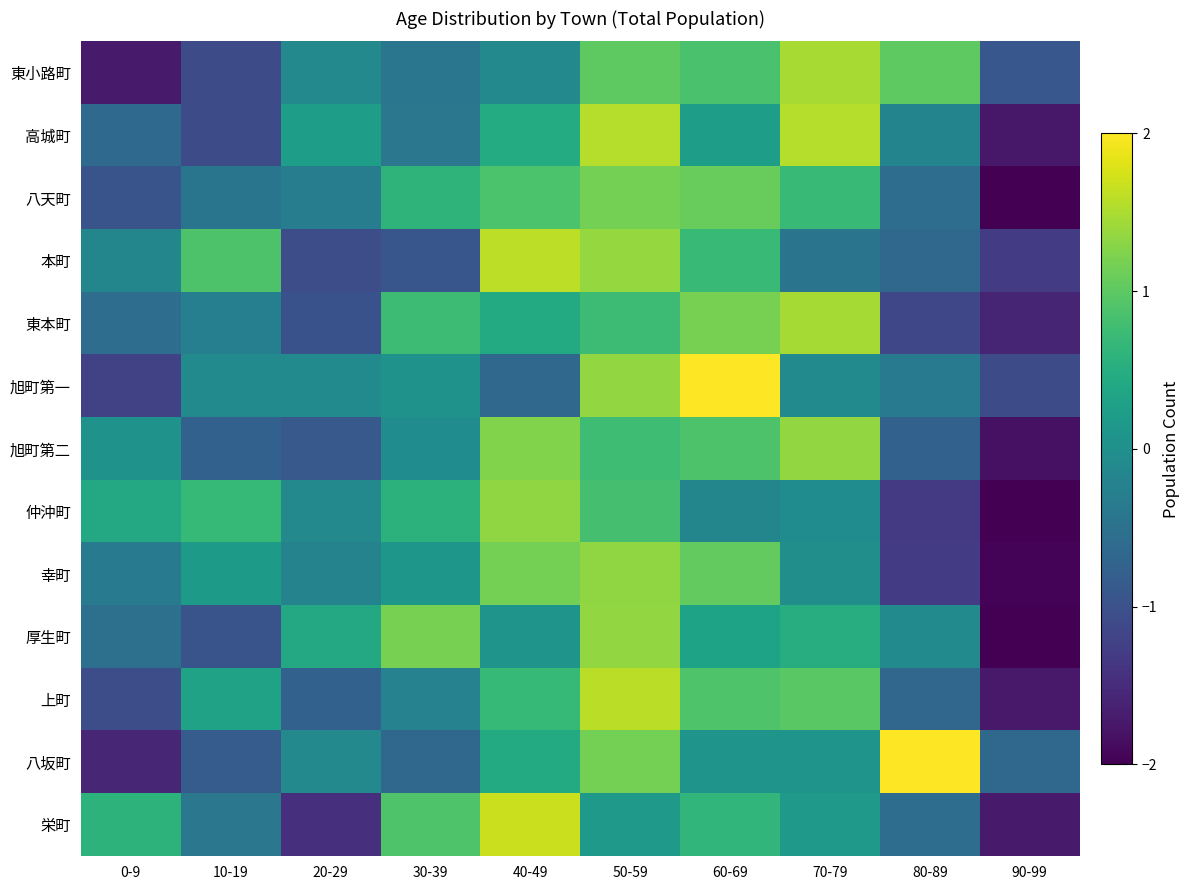

Reading left to right, transcribe all the data shown in this chart.

東小路町: 0-9=-1.7	10-19=-1.1	20-29=-0.1	30-39=-0.4	40-49=-0.1	50-59=1.0	60-69=0.8	70-79=1.5	80-89=1.0	90-99=-0.9
高城町: 0-9=-0.6	10-19=-1.1	20-29=0.2	30-39=-0.4	40-49=0.5	50-59=1.6	60-69=0.2	70-79=1.6	80-89=-0.2	90-99=-1.7
八天町: 0-9=-1.0	10-19=-0.4	20-29=-0.3	30-39=0.6	40-49=0.9	50-59=1.2	60-69=1.1	70-79=0.7	80-89=-0.6	90-99=-2.1
本町: 0-9=-0.2	10-19=0.9	20-29=-1.1	30-39=-0.9	40-49=1.6	50-59=1.4	60-69=0.7	70-79=-0.5	80-89=-0.6	90-99=-1.3
東本町: 0-9=-0.6	10-19=-0.3	20-29=-1.0	30-39=0.7	40-49=0.4	50-59=0.7	60-69=1.2	70-79=1.5	80-89=-1.1	90-99=-1.6
旭町第一: 0-9=-1.2	10-19=-0.1	20-29=-0.1	30-39=0.1	40-49=-0.7	50-59=1.3	60-69=2.2	70-79=-0.1	80-89=-0.4	90-99=-1.1
旭町第二: 0-9=0.1	10-19=-0.8	20-29=-0.9	30-39=-0.1	40-49=1.2	50-59=0.8	60-69=0.9	70-79=1.4	80-89=-0.8	90-99=-1.8
仲沖町: 0-9=0.4	10-19=0.7	20-29=-0.1	30-39=0.6	40-49=1.3	50-59=0.8	60-69=-0.2	70-79=-0.1	80-89=-1.3	90-99=-2.2
幸町: 0-9=-0.4	10-19=0.2	20-29=-0.2	30-39=0.1	40-49=1.2	50-59=1.3	60-69=1.0	70-79=-0.0	80-89=-1.3	90-99=-2.0
厚生町: 0-9=-0.5	10-19=-1.0	20-29=0.4	30-39=1.2	40-49=0.1	50-59=1.4	60-69=0.3	70-79=0.5	80-89=-0.1	90-99=-2.2
上町: 0-9=-1.1	10-19=0.3	20-29=-0.8	30-39=-0.2	40-49=0.7	50-59=1.6	60-69=0.9	70-79=1.0	80-89=-0.7	90-99=-1.7
八坂町: 0-9=-1.6	10-19=-0.8	20-29=-0.1	30-39=-0.7	40-49=0.4	50-59=1.2	60-69=0.1	70-79=0.1	80-89=2.1	90-99=-0.7
栄町: 0-9=0.6	10-19=-0.4	20-29=-1.5	30-39=0.9	40-49=1.7	50-59=0.2	60-69=0.6	70-79=0.2	80-89=-0.6	90-99=-1.7